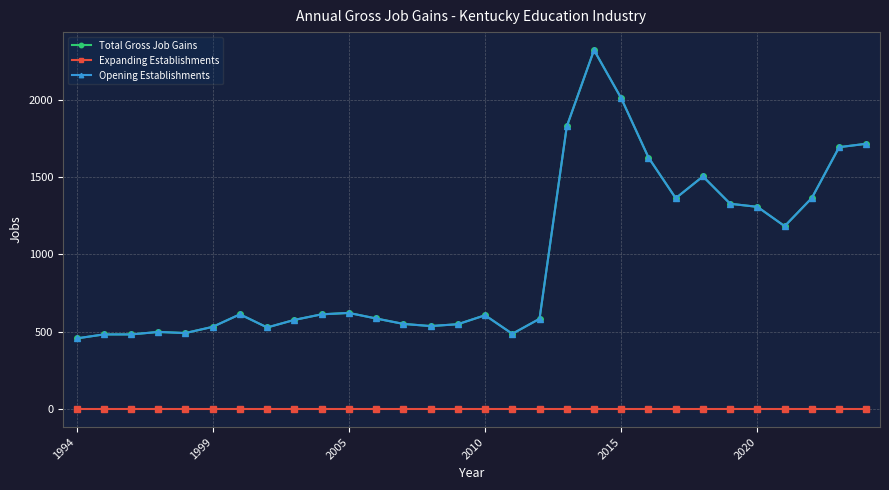

What is the minimum value for Total Gross Job Gains?

457